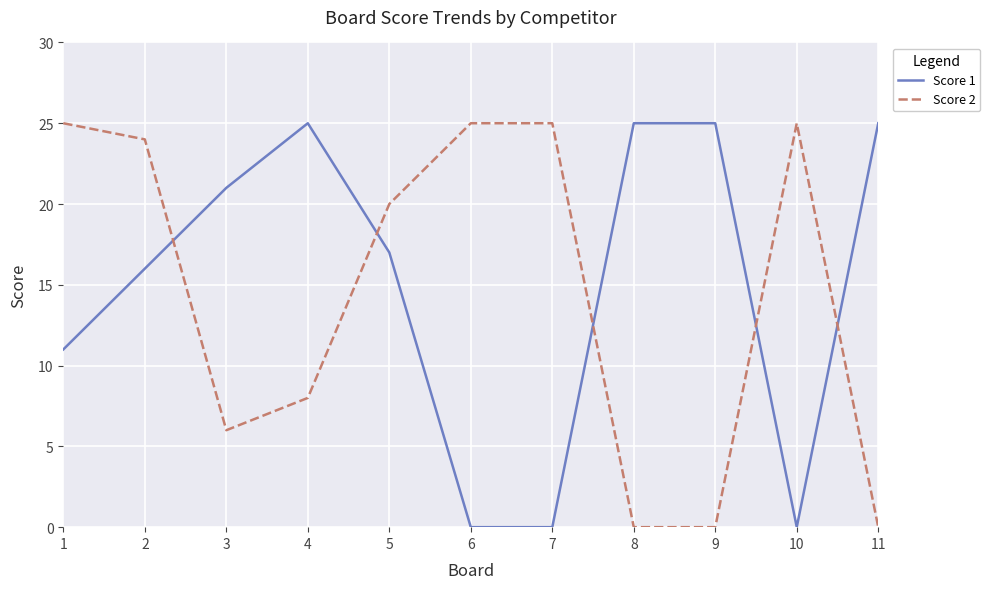

What is the difference between the maximum and minimum values in the Score 2 series?

25